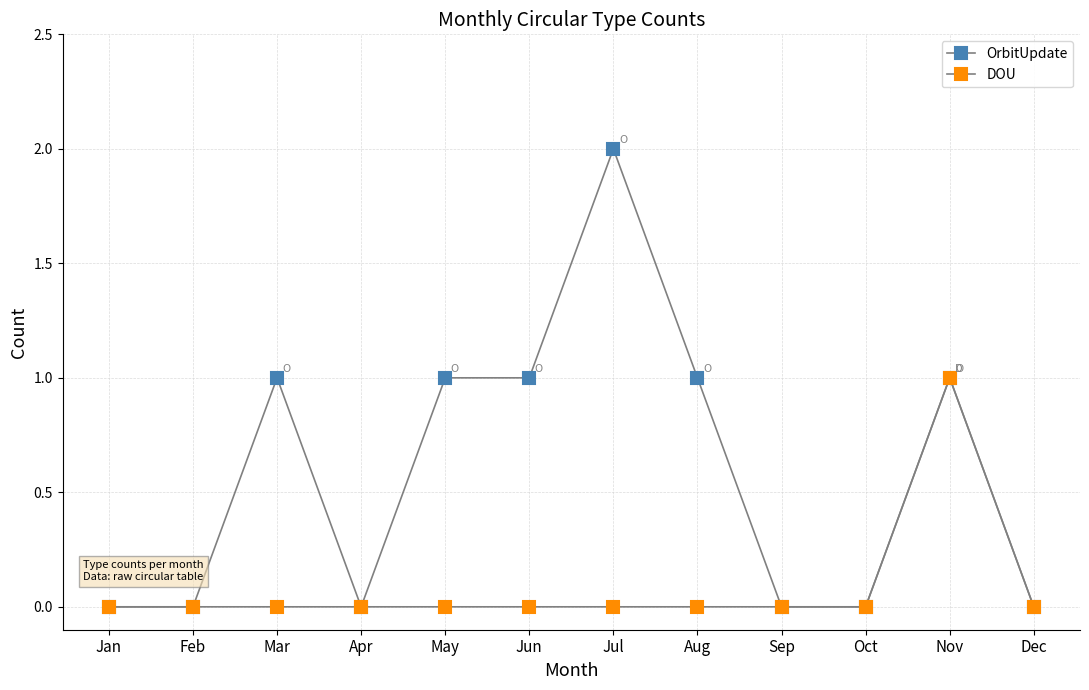

The OrbitUpdate series shows 0 at Jan. True or false?

True